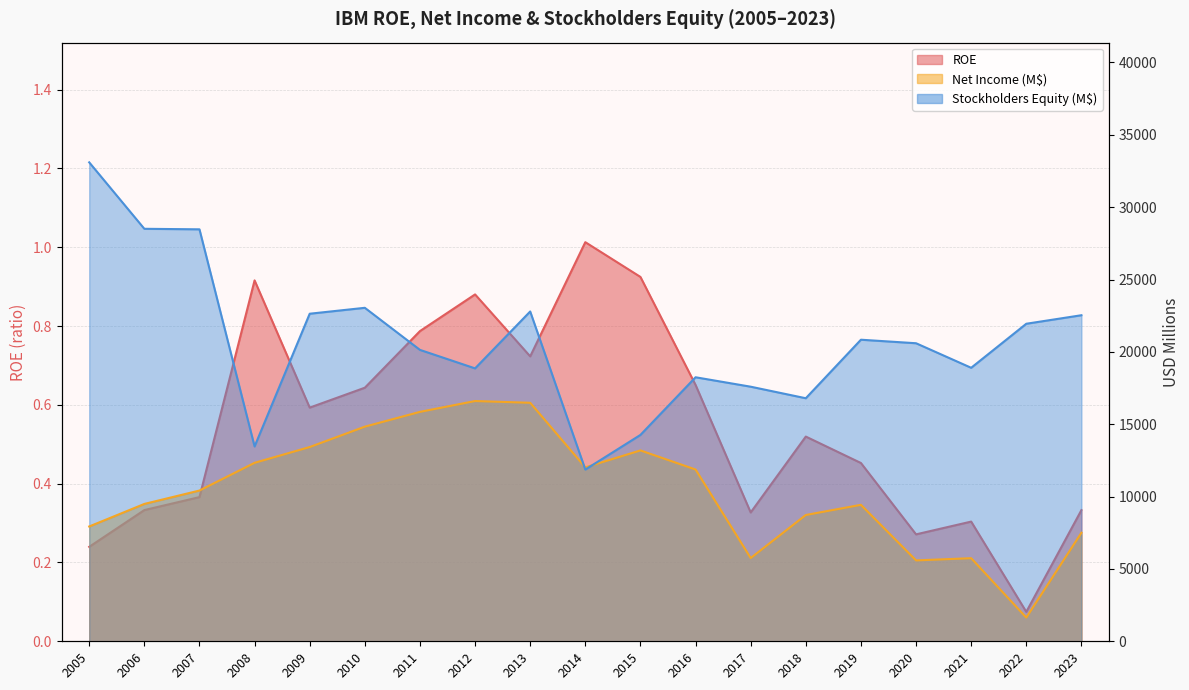

Which category has the highest value across all series?

2005